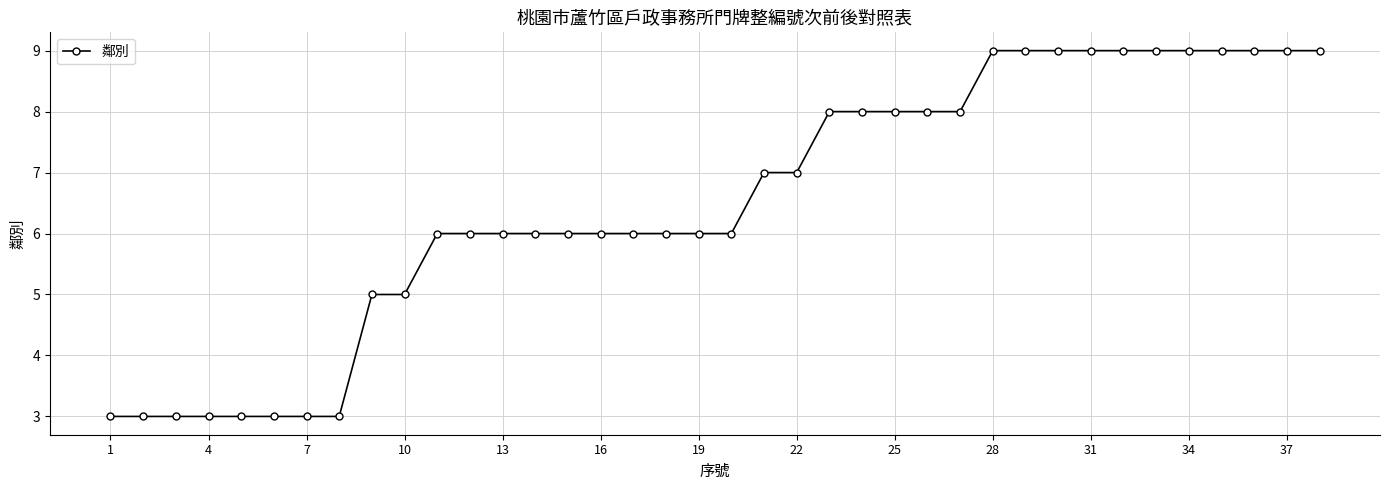

What is the minimum value shown in the chart?

3